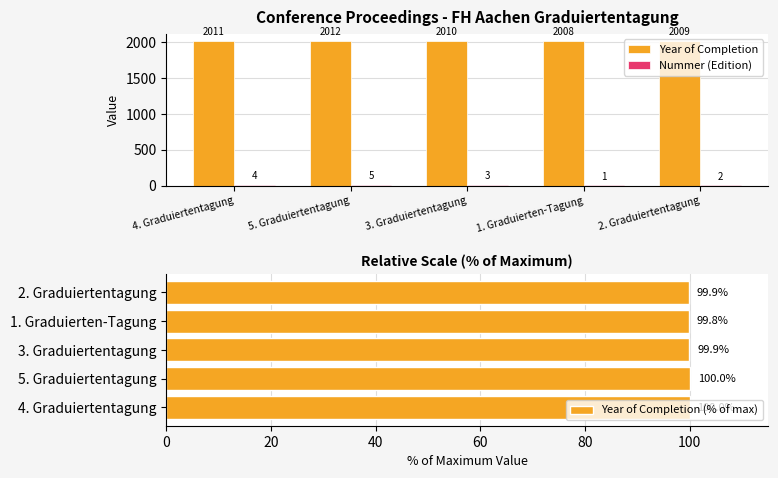

Reading right to left, extract all data points from this chart.

Year of Completion: 2009.0	2008.0	2010.0	2012.0	2011.0
Nummer (Edition): 2.0	1.0	3.0	5.0	4.0
Year of Completion (% of max): 99.9	99.8	99.9	100.0	100.0